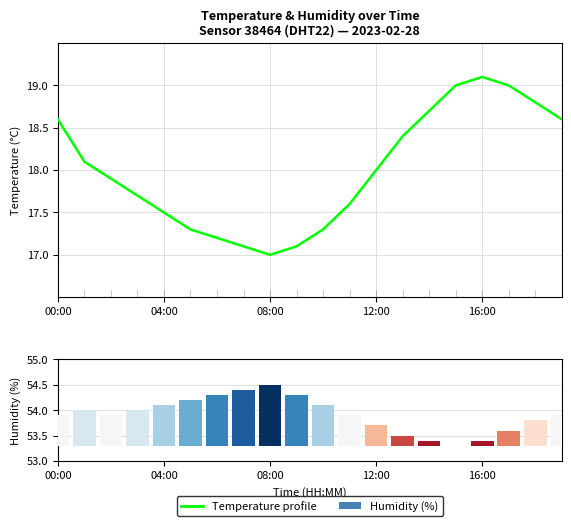

Which category has the highest value across all series?

16:00